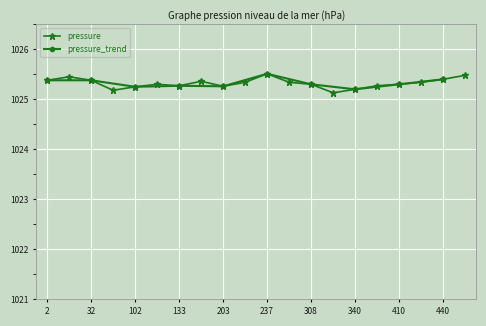

What is the lowest value of the pressure series?

1025.1